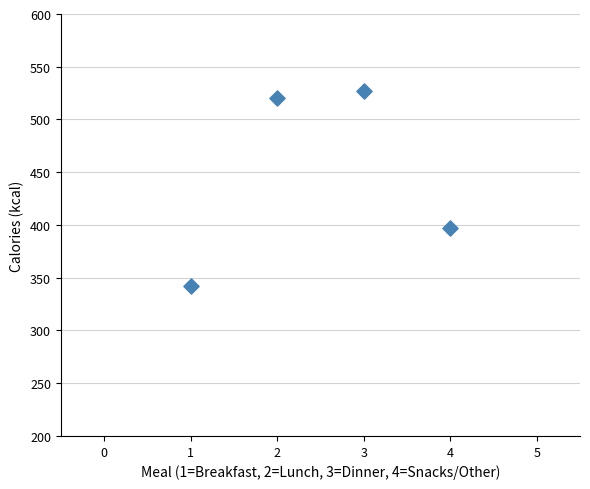

What Y value in the scatter plot is closest to 434?

397